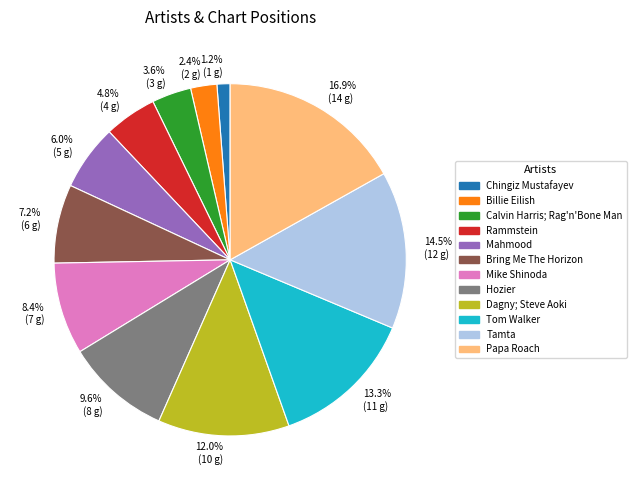

What percentage is the Rammstein slice, to the nearest percent?

5%